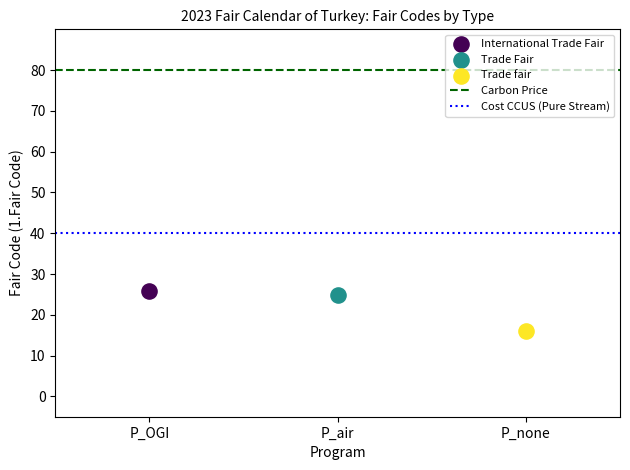

Which series reaches the maximum Y coordinate?

International Trade Fair